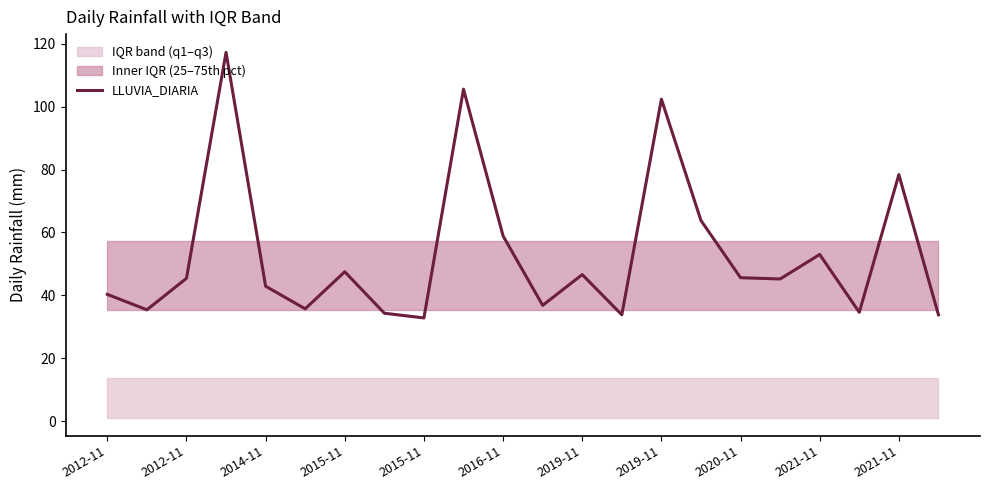

How many points are higher than both their immediate neighbors (excluding endpoints)?

7